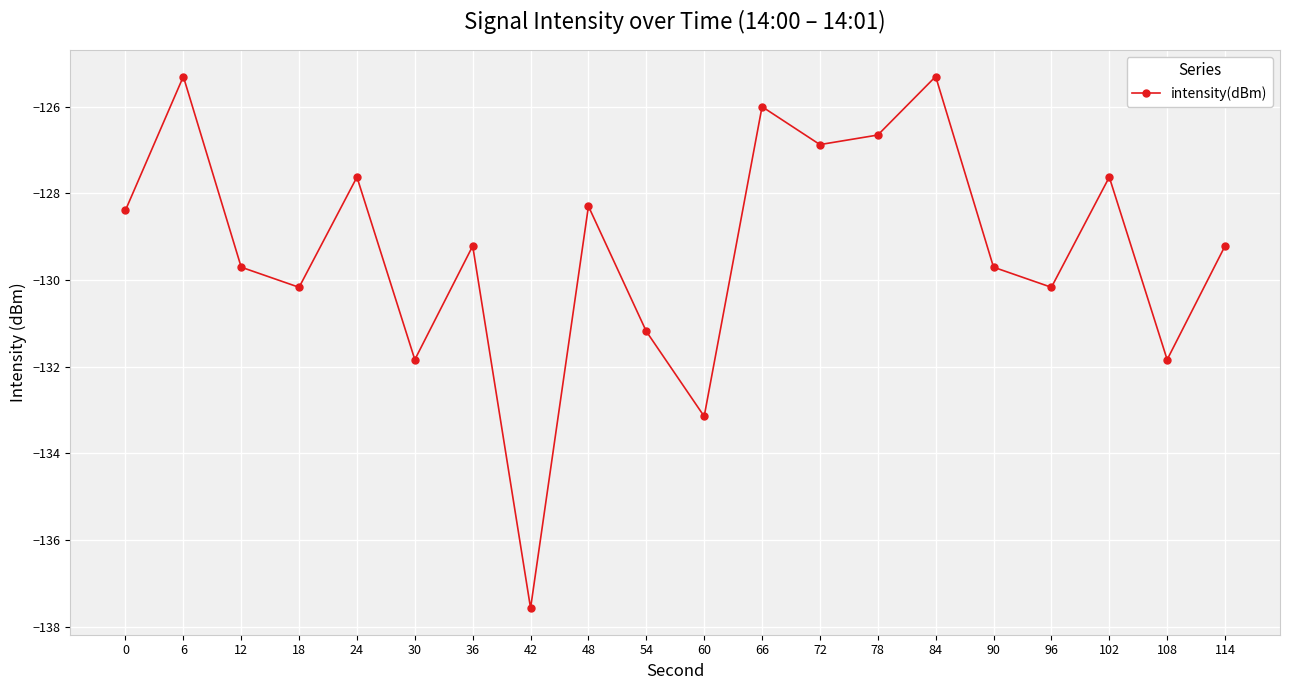

What is the change in value from 6 to 90?

-4.4